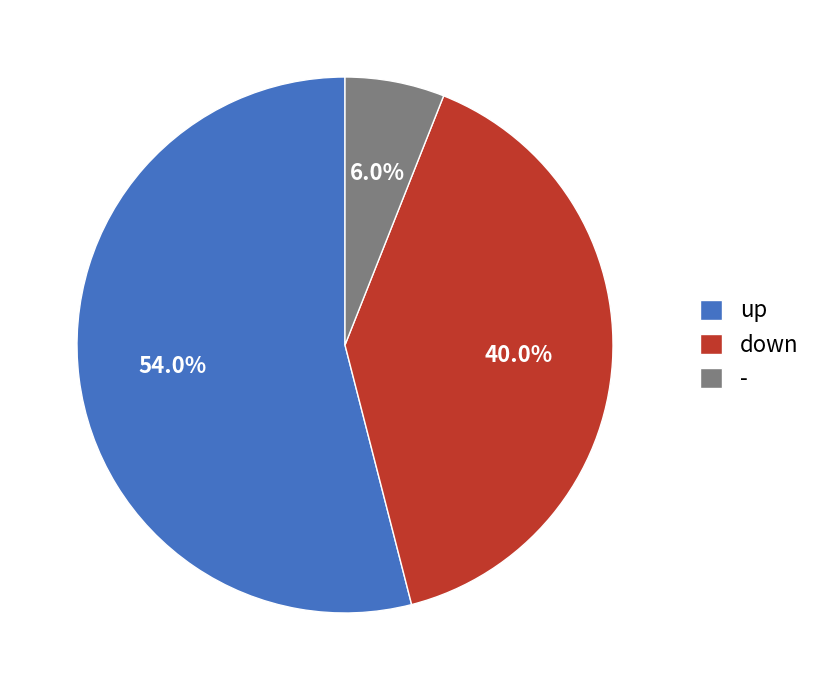

Rank the categories by value from lowest to highest.

-, down, up